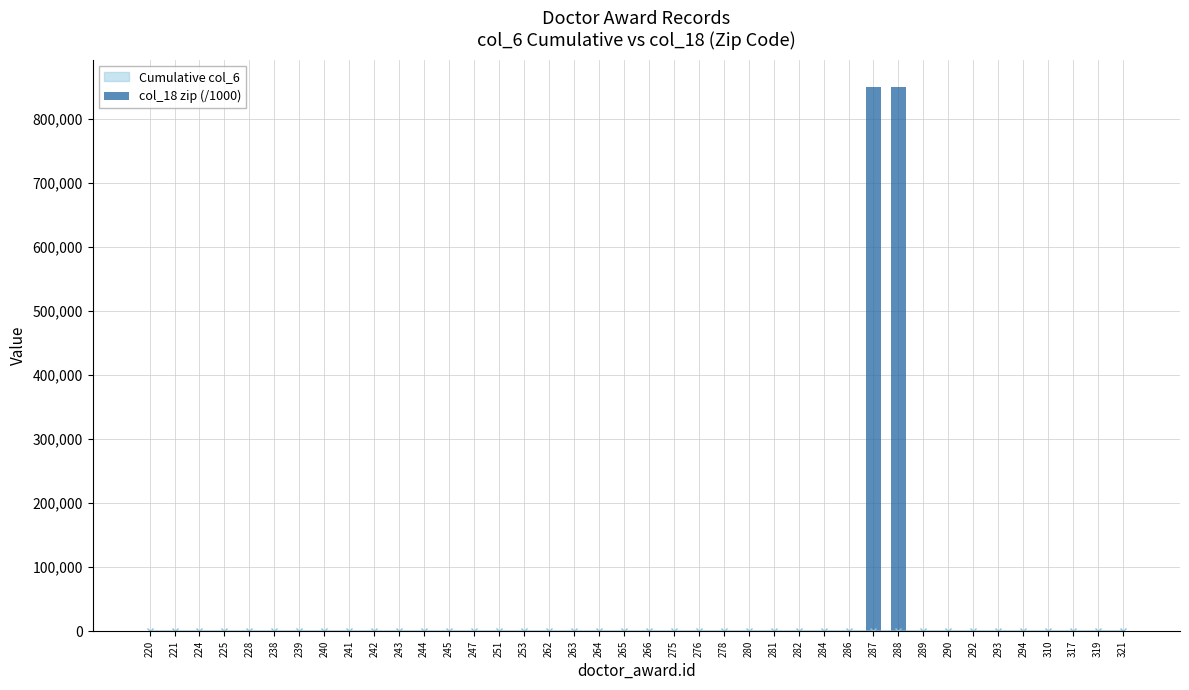

What is the lowest value of the Cumulative col_6 series?

159